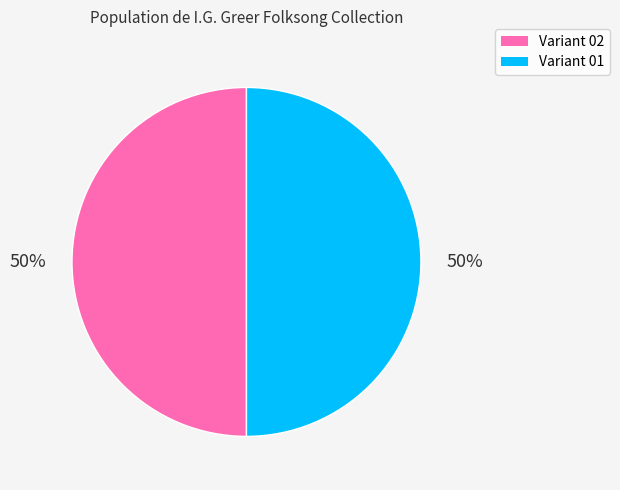

To the nearest percent, what is the average slice percentage?

50%